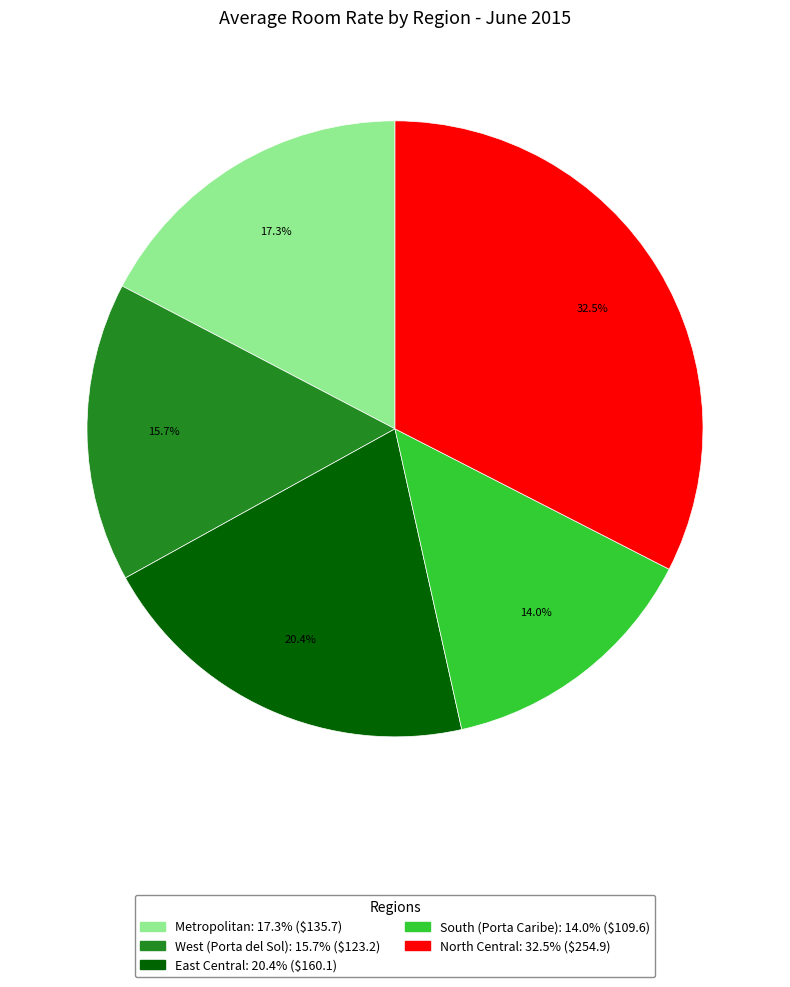

What percentage is the Metropolitan slice, to the nearest percent?

17%